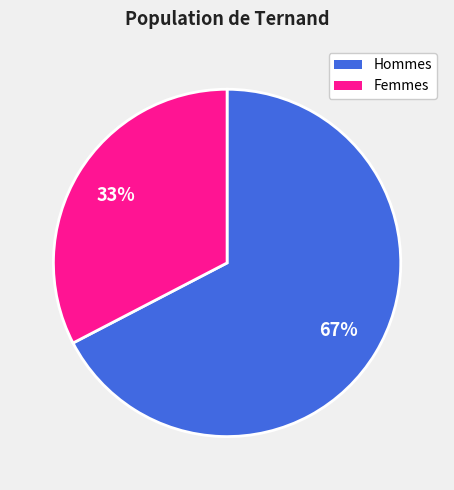

Is there any slice that represents more than half of the pie?

Yes